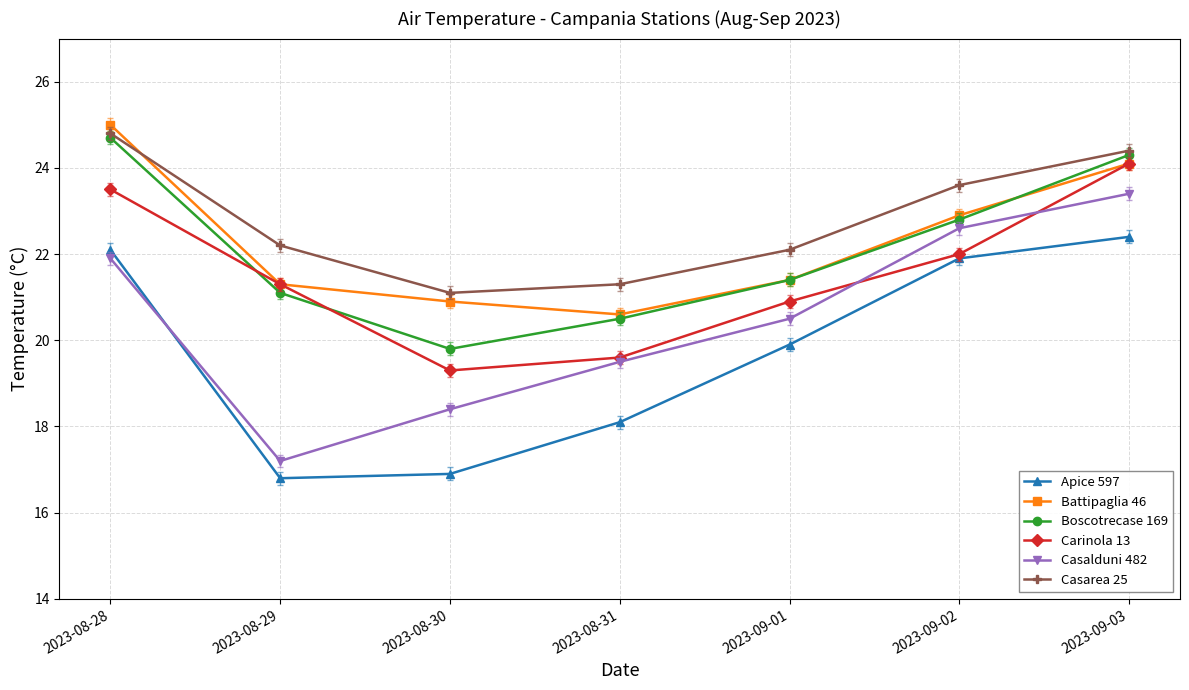

Between 2023-08-29 and 2023-09-03, which series saw the biggest shift?

Casalduni 482